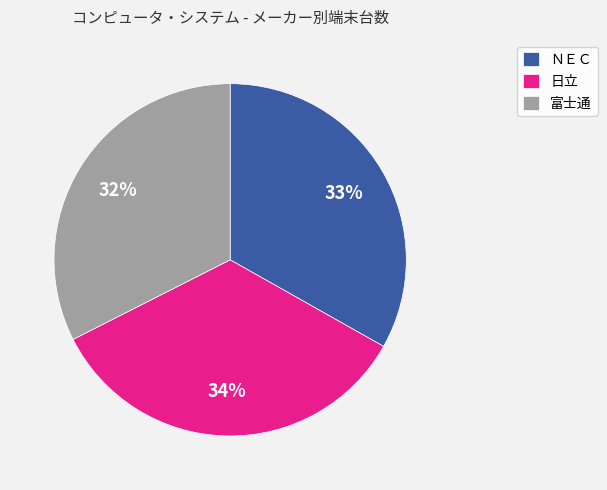

The ＮＥＣ slice represents 25% of the pie. True or false?

False